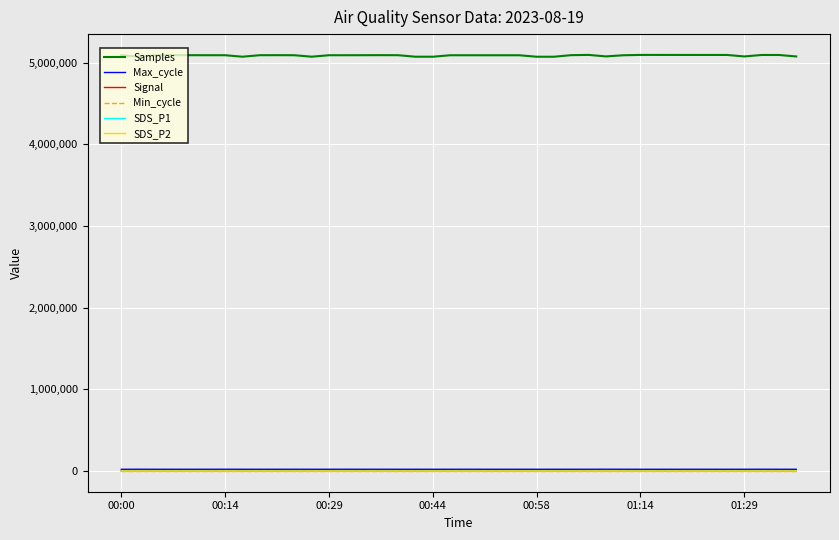

True or false: SDS_P1 and Max_cycle intersect in this chart.

False